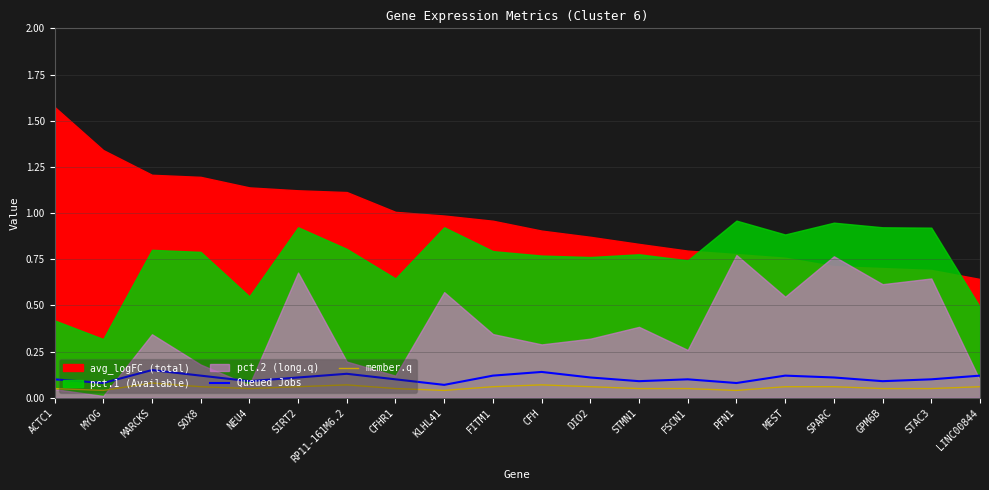

At which label does Queued Jobs reach its minimum?

KLHL41